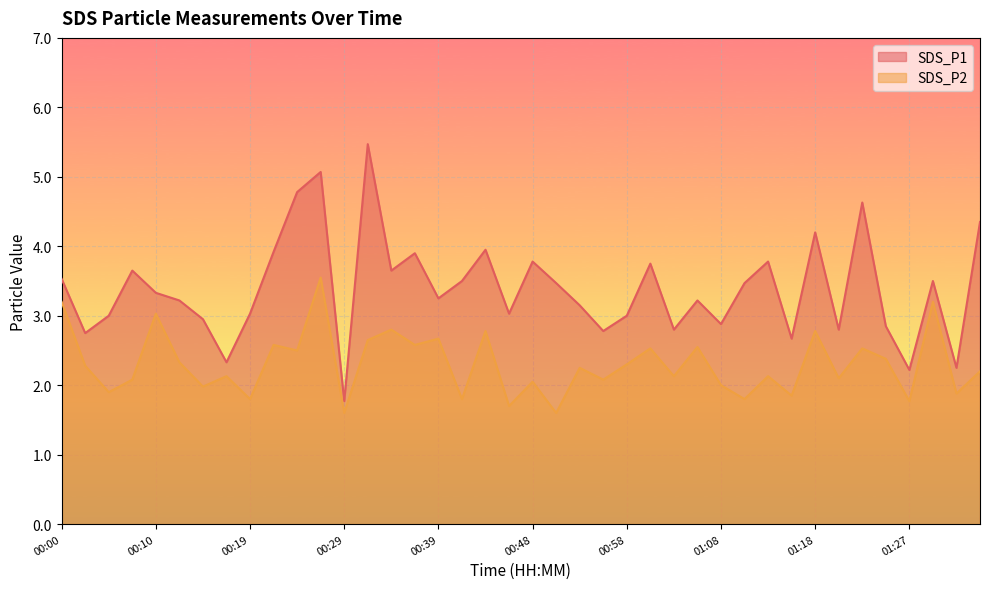

What is the difference between the second highest and second lowest values in the SDS_P2 series?

1.6